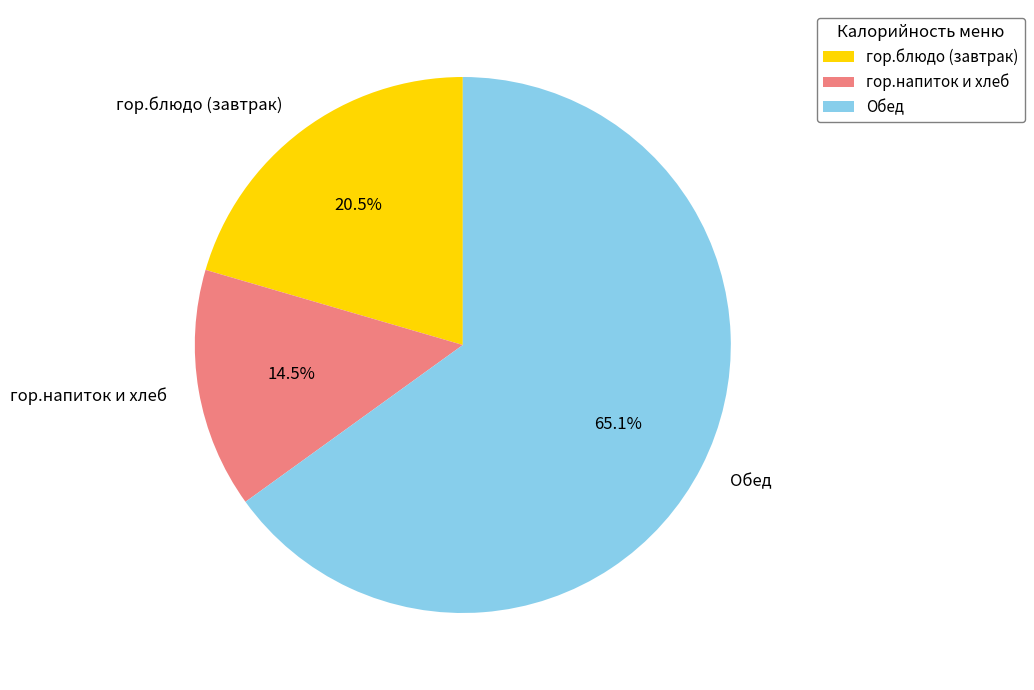

Which has a higher value, гор.блюдо (завтрак) or гор.напиток и хлеб?

гор.блюдо (завтрак)